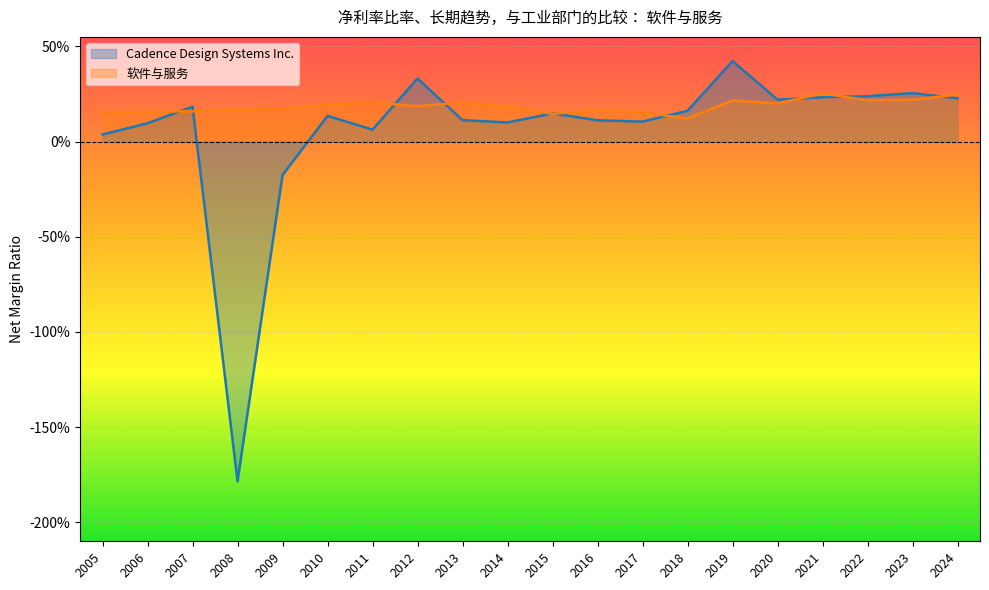

At which category does the chart reach its minimum across all series?

2008